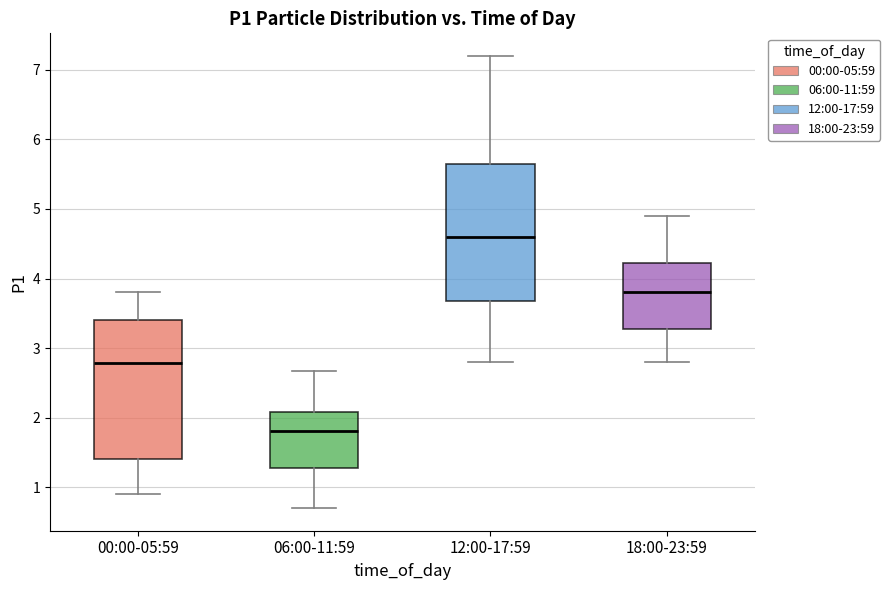

Reading left to right, read every box against the y-axis: the position of its median line, the range the box covers, and the ends of its whiskers. The values are not printed on the chart, so give them approximately, as read against the axis.

00:00-05:59: median 2.8, box 1.4 to 3.4, whiskers 0.9 to 3.8
06:00-11:59: median 1.8, box 1.3 to 2.1, whiskers 0.7 to 2.7
12:00-17:59: median 4.6, box 3.7 to 5.7, whiskers 2.8 to 7.2
18:00-23:59: median 3.8, box 3.3 to 4.2, whiskers 2.8 to 4.9